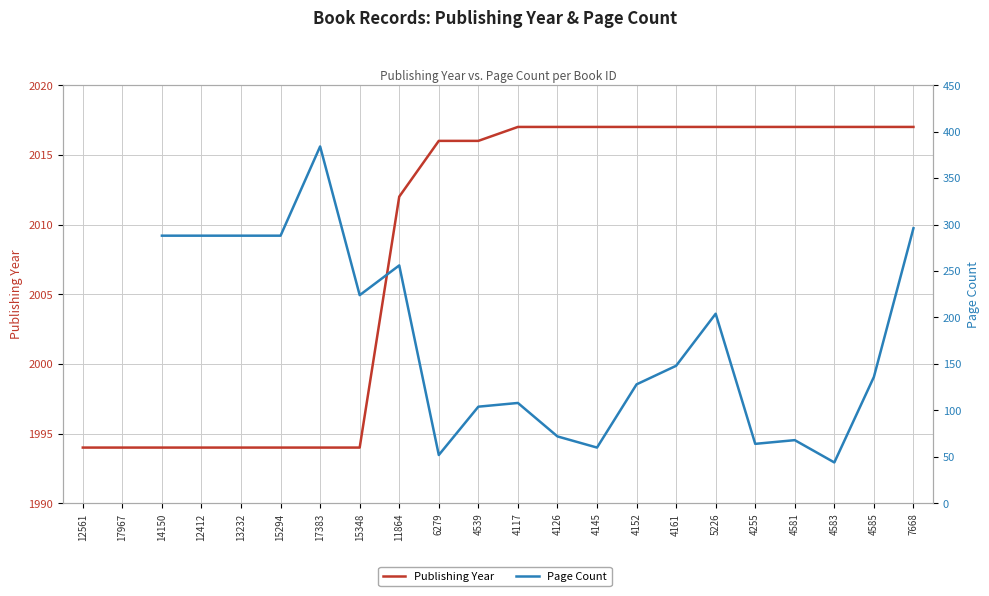

Is the value of Publishing Year at 15348 greater than the value of Page Count at 4539?

Yes